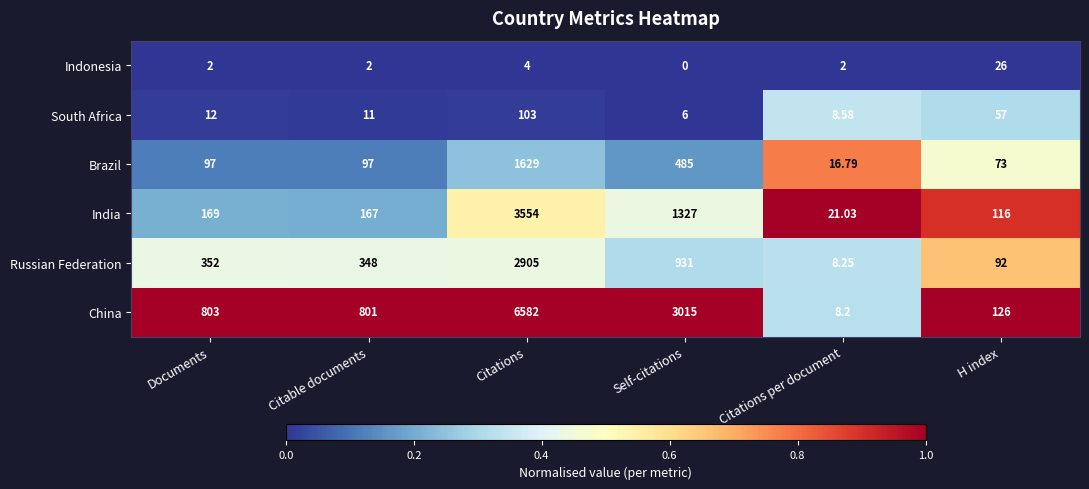

List the labels in order of China value, smallest first.

Citations per document, H index, Citable documents, Documents, Self-citations, Citations